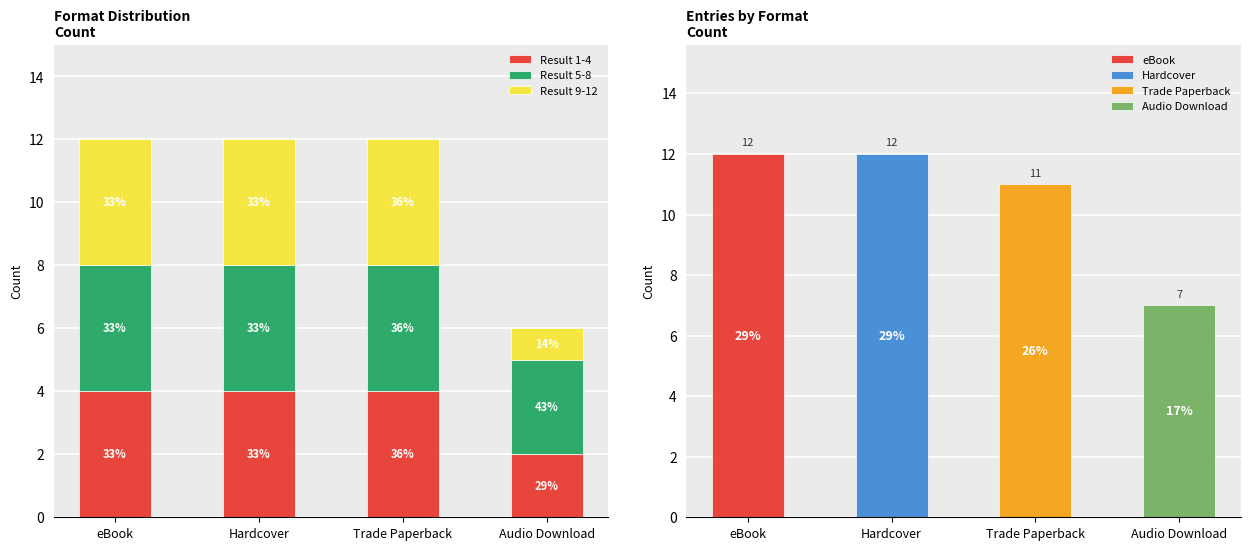

How many distinct data groups are displayed?

3